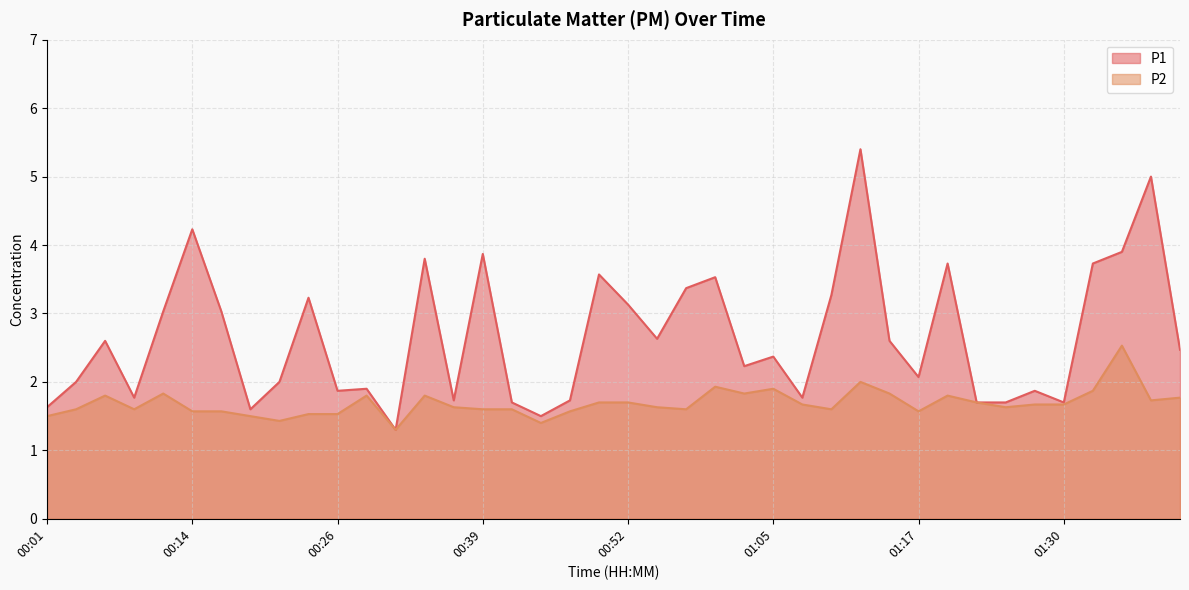

What are all the series names shown in the legend?

P1, P2